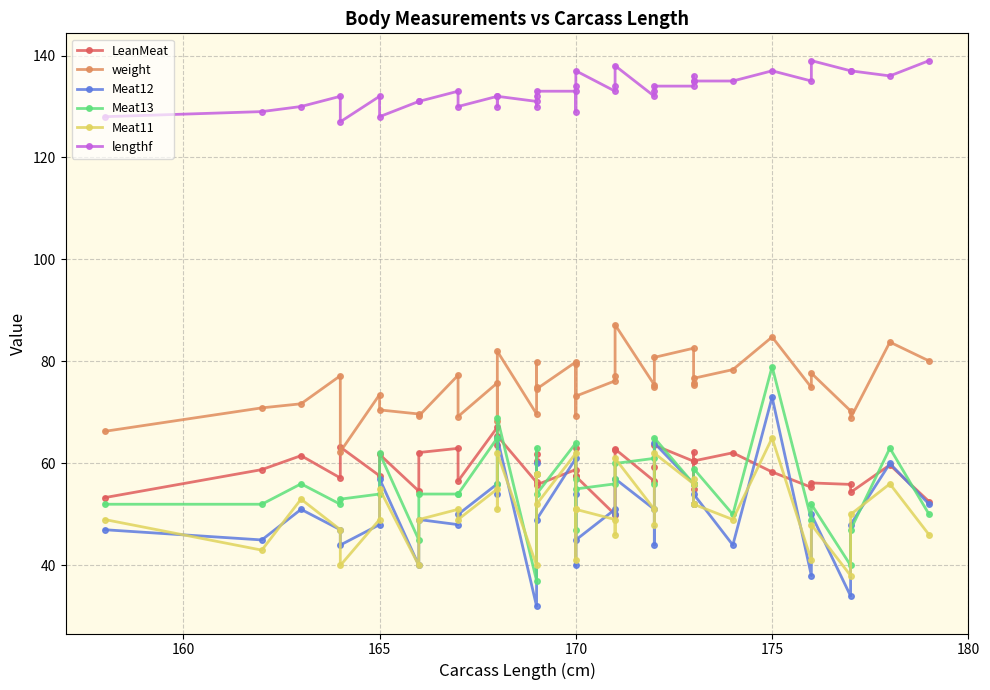

At how many categories does at least one series exceed 49?

40